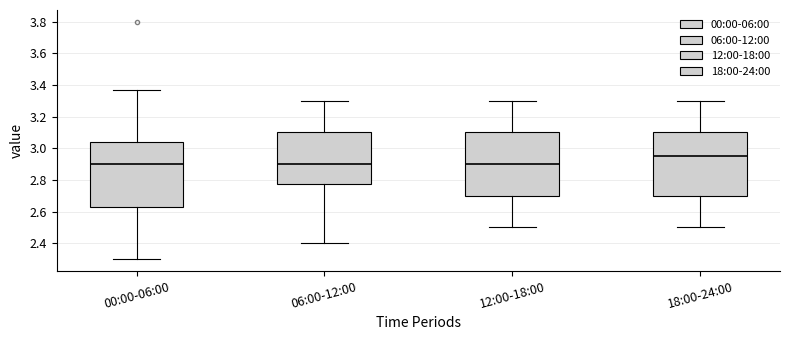

Where does the lower whisker of the box for 12:00-18:00 end on the y-axis? The values are not printed on the chart, so give them approximately, as read against the axis.

2.50